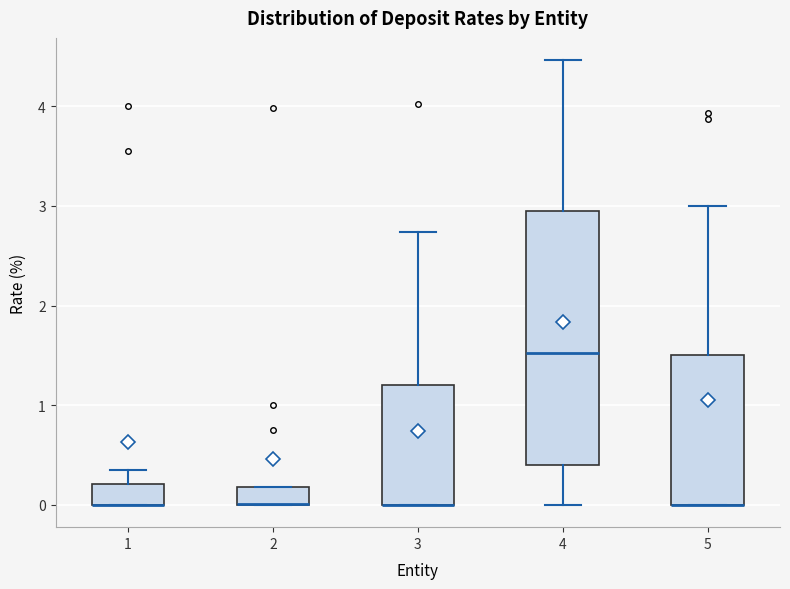

Reading left to right, read every box against the y-axis: the position of its median line, the range the box covers, and the ends of its whiskers. The values are not printed on the chart, so give them approximately, as read against the axis.

1: median 0.0 (drawn on the box's lower edge), box 0.0 to 0.2, whiskers 0.0 to 0.3
2: median 0.0 (drawn on the box's lower edge), box 0.0 to 0.2, whiskers 0.0 to 0.2
3: median 0.0 (drawn on the box's lower edge), box 0.0 to 1.2, whiskers 0.0 to 2.7
4: median 1.5, box 0.4 to 3.0, whiskers 0.0 to 4.5
5: median 0.0 (drawn on the box's lower edge), box 0.0 to 1.5, whiskers 0.0 to 3.0